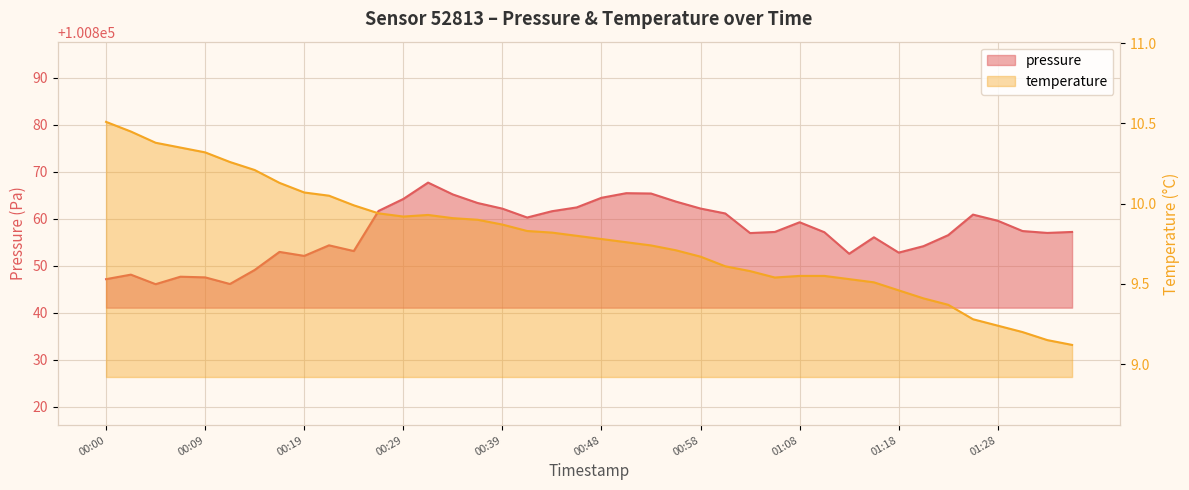

Between 01:25 and 00:36, which is larger?

00:36